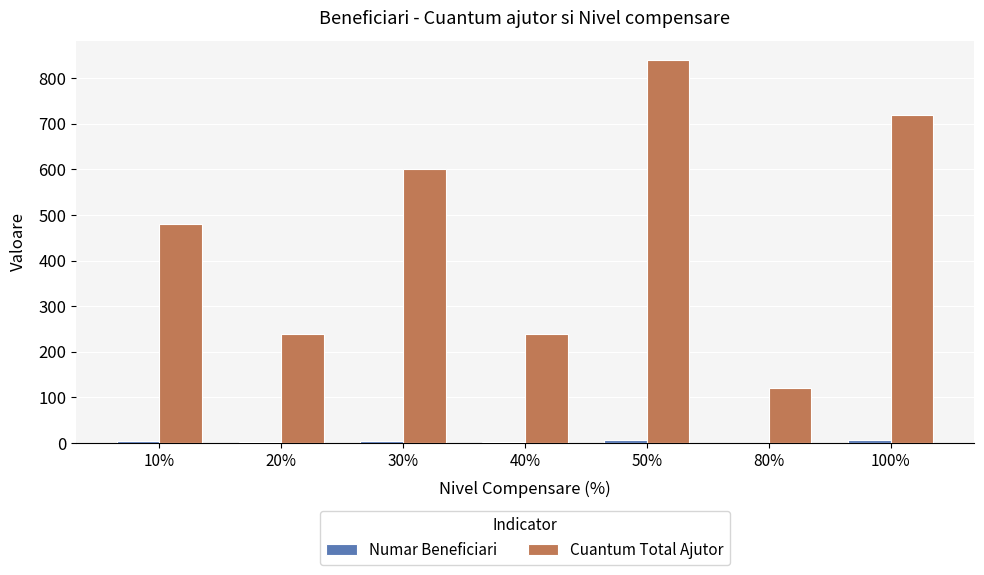

Which series has the widest spread of values?

Cuantum Total Ajutor